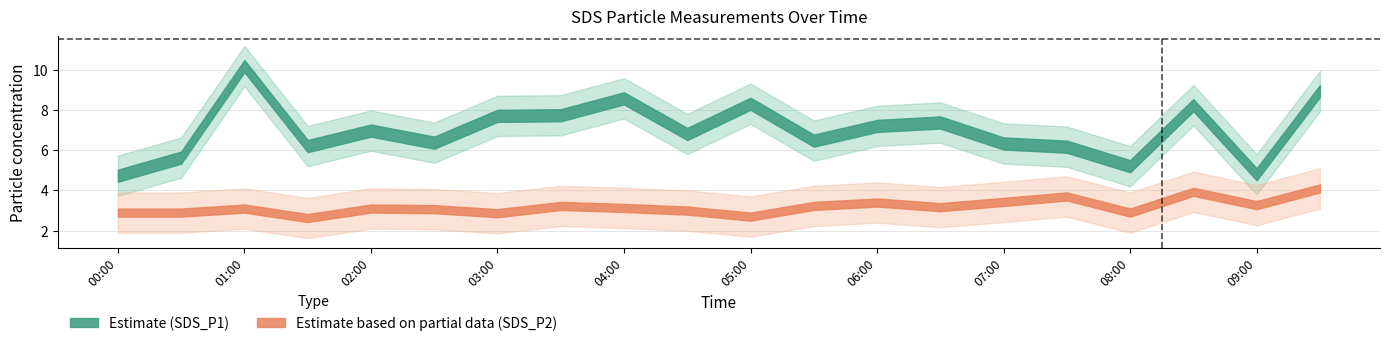

What is the spread (max minus min) of values at 06:00?

5.8